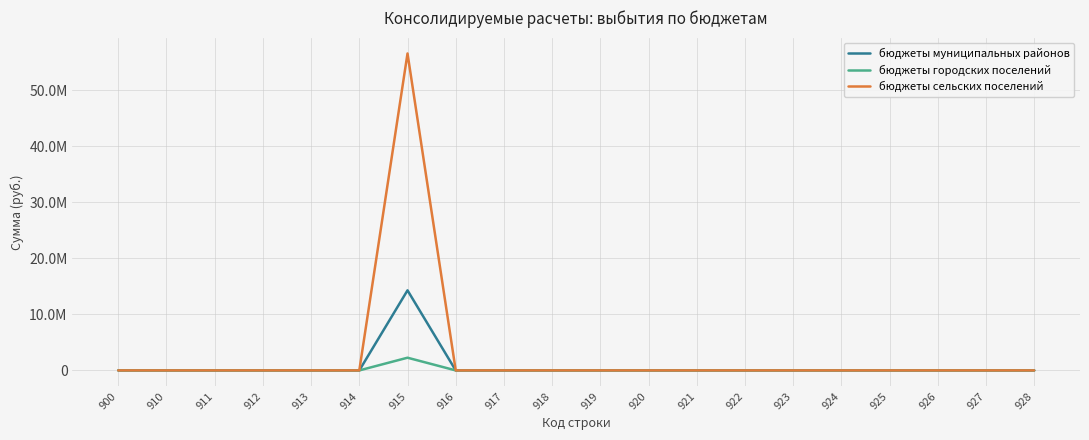

Is this an area chart (filled region under the line)?

No